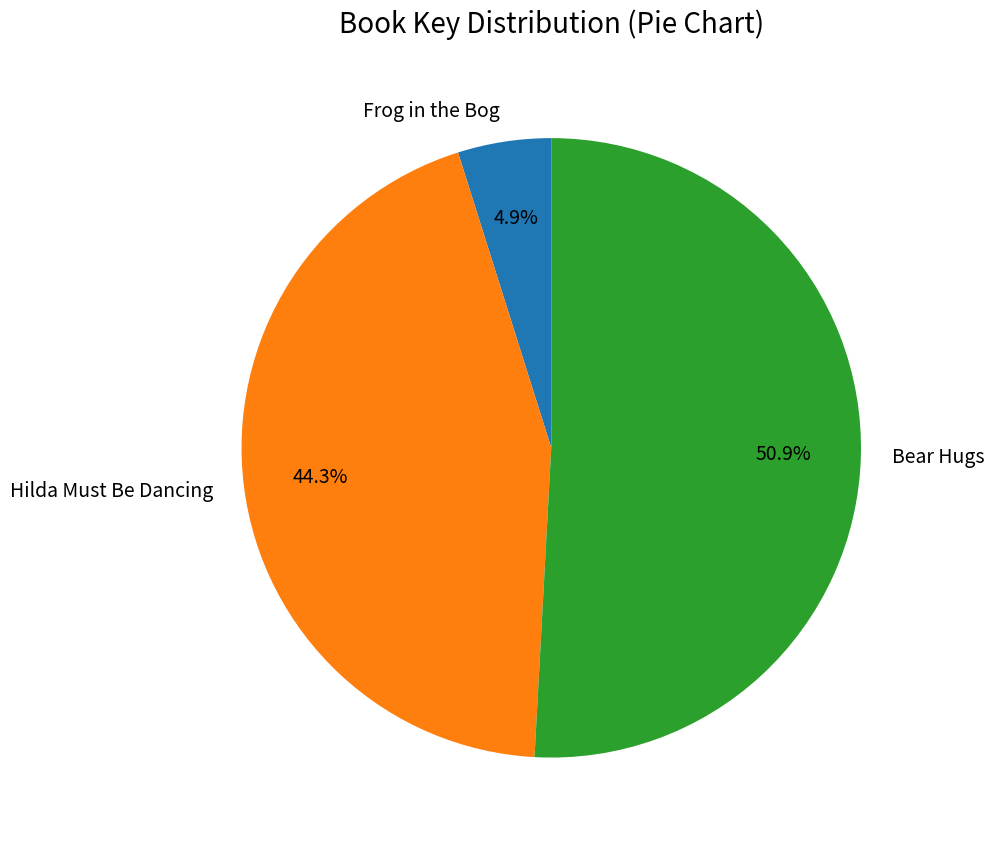

Which slice is the smallest?

Frog in the Bog